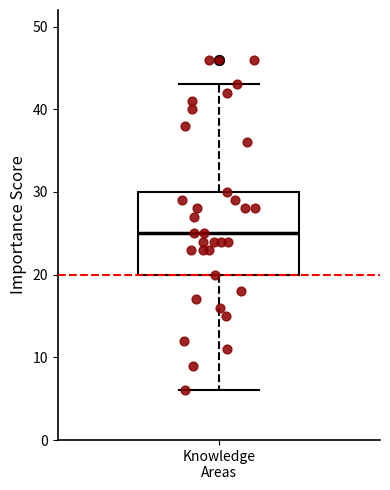

Read this box plot against the y-axis: the position of the median line, the range covered by the box, and the ends of both whiskers. The values are not printed on the chart, so give them approximately, as read against the axis.

median 25, box 20 to 30, whiskers 6 to 43